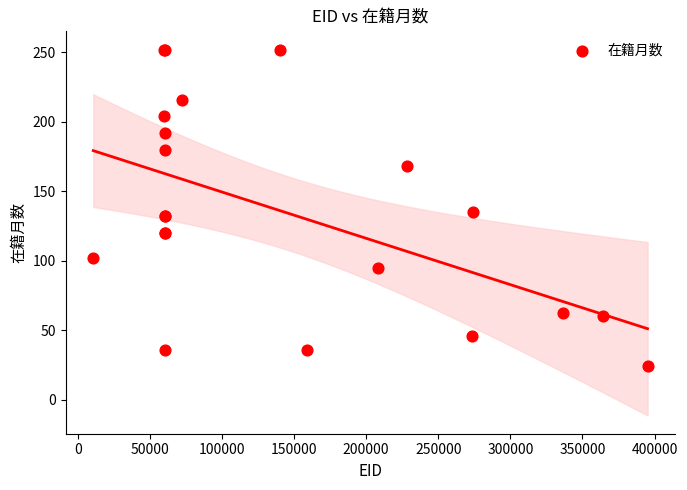

What Y value in the scatter plot is closest to 138?

135